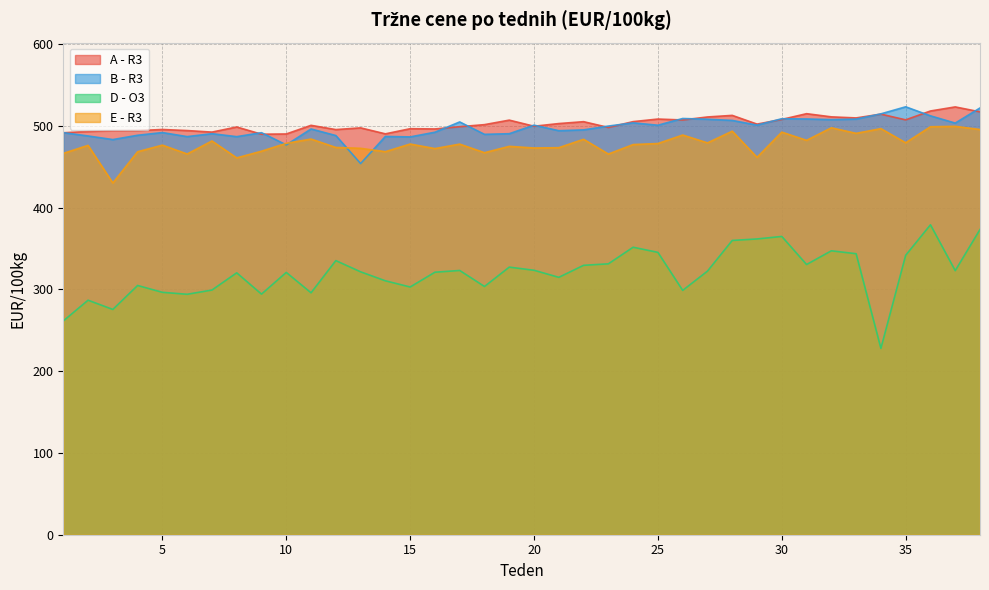

Does the chart have visible grid lines?

Yes